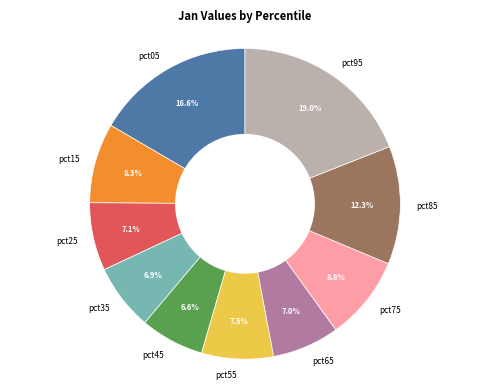

To the nearest percent, what is the difference between the pct25 and pct95 slice percentages?

12%